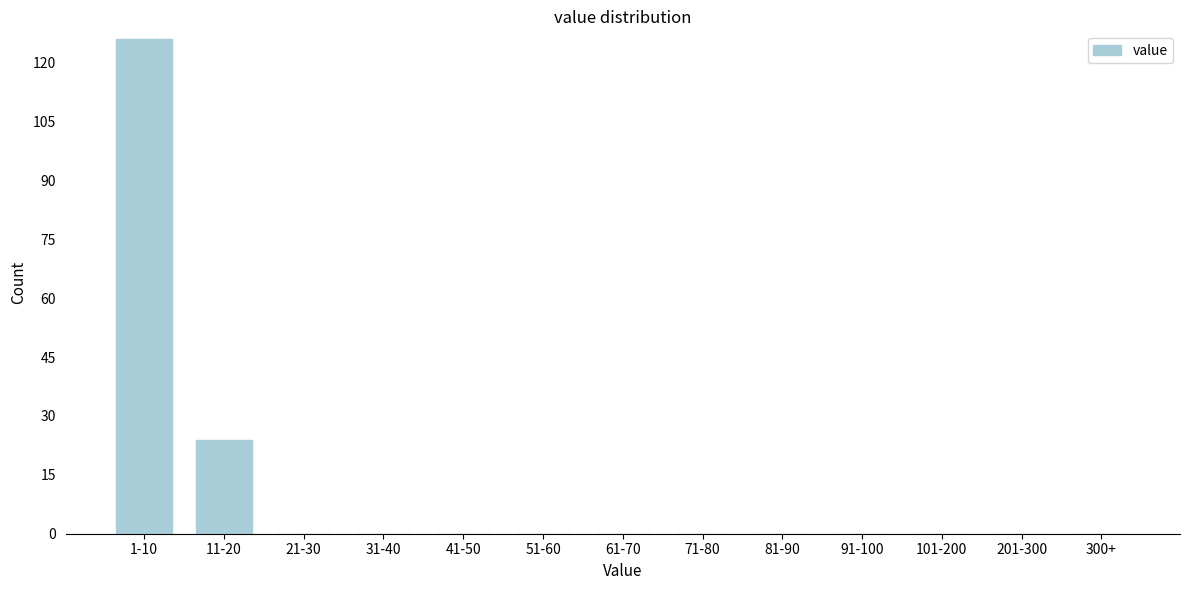

Reading left to right, transcribe all the data shown in this chart.

1-10=126	11-20=24	21-30=0	31-40=0	41-50=0	51-60=0	61-70=0	71-80=0	81-90=0	91-100=0	101-200=0	201-300=0	300+=0